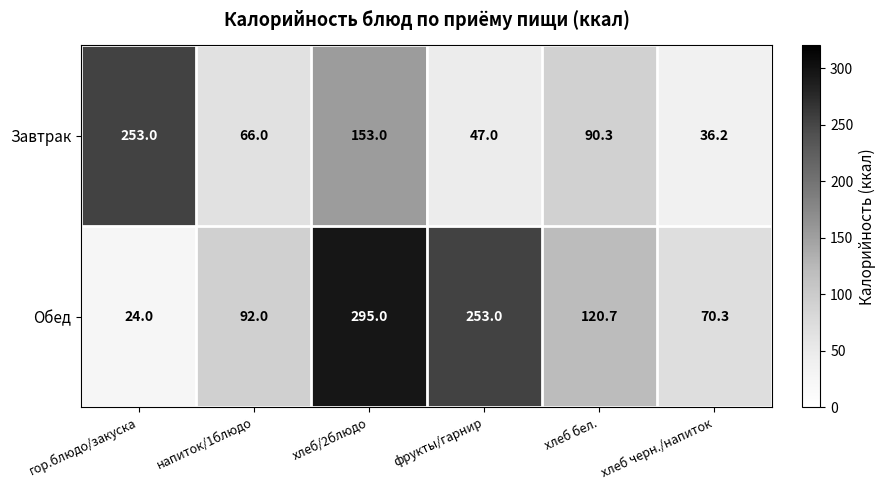

How many series are shown in this chart?

2